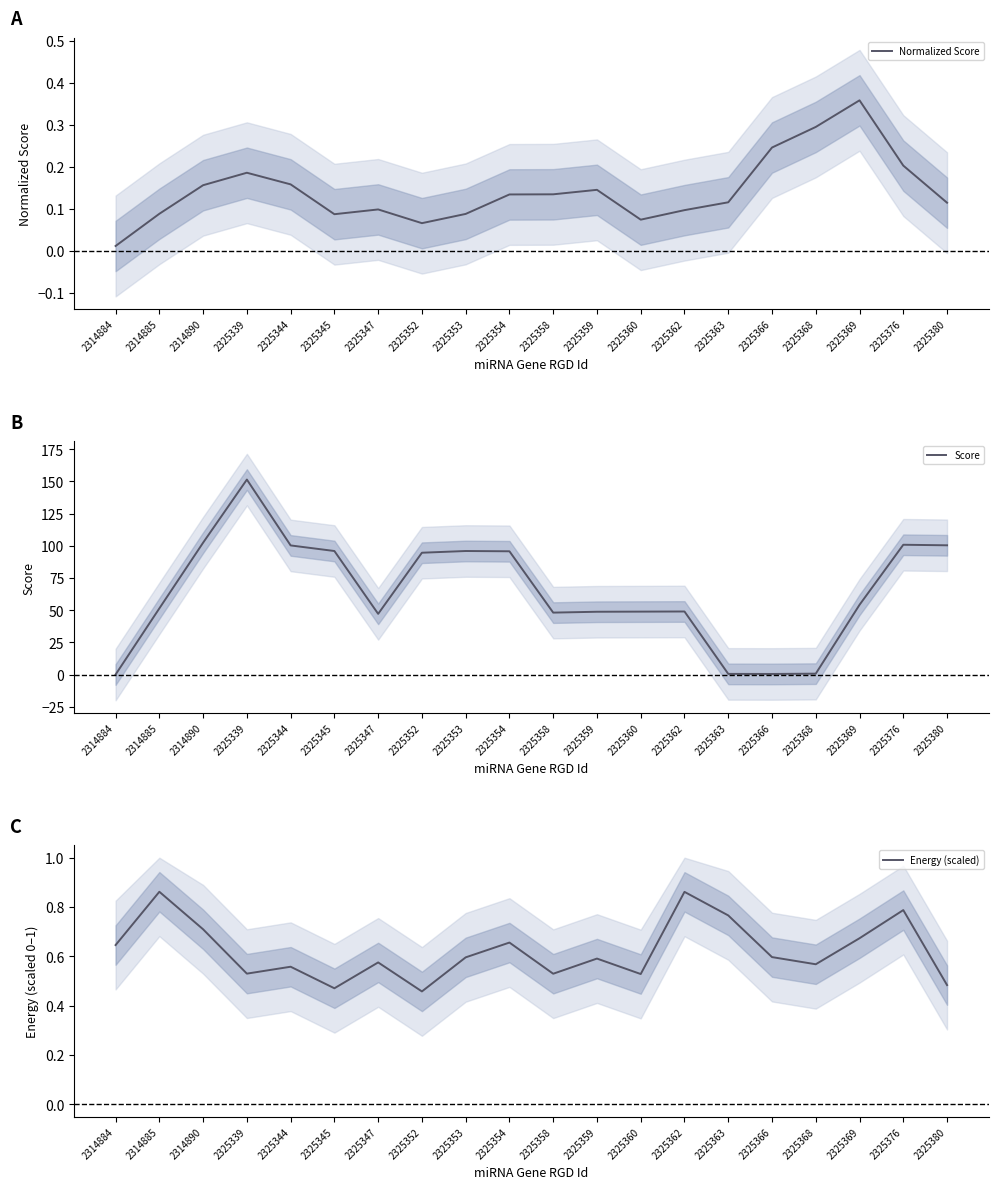

What is the difference between the highest and lowest values at 2325380?

100.2